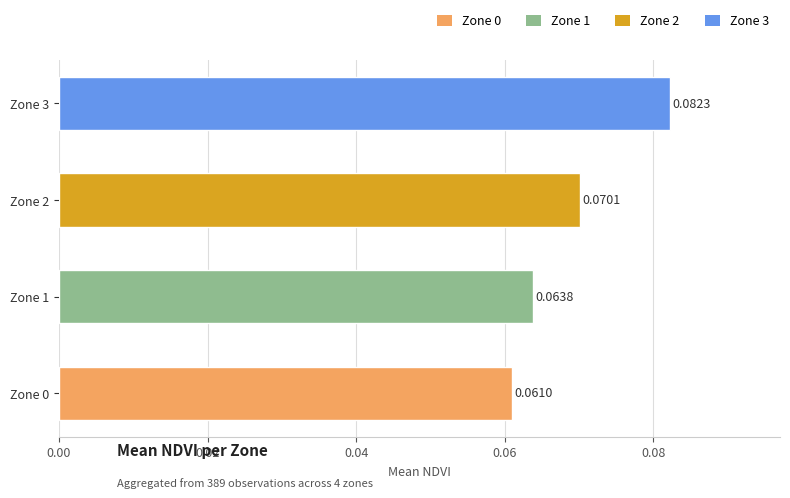

Rank the categories by value from lowest to highest.

Zone 0, Zone 1, Zone 2, Zone 3